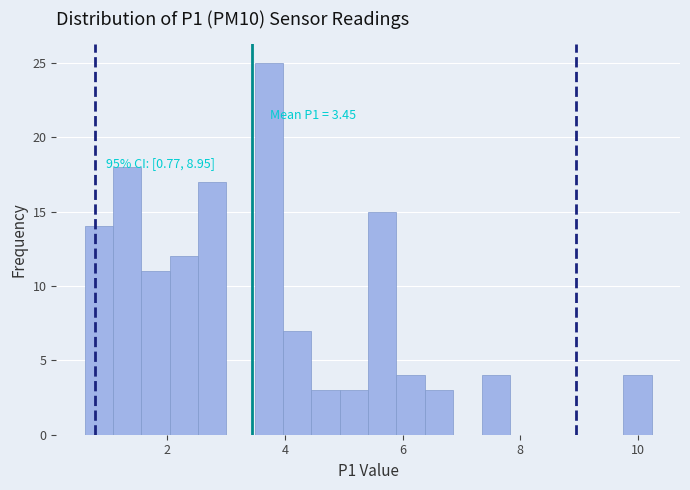

Read against the x-axis, roughly where is the centre of the tallest bar?

3.8